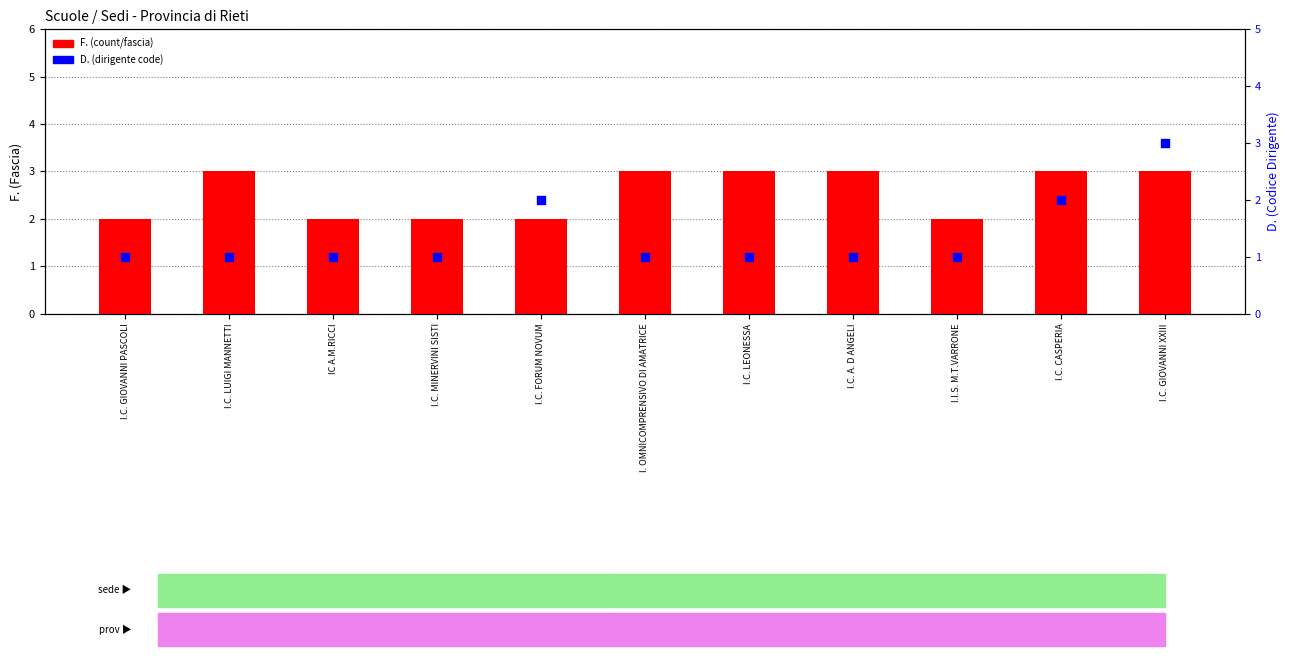

Which series has the widest spread of Y values?

D. (dirigente code)